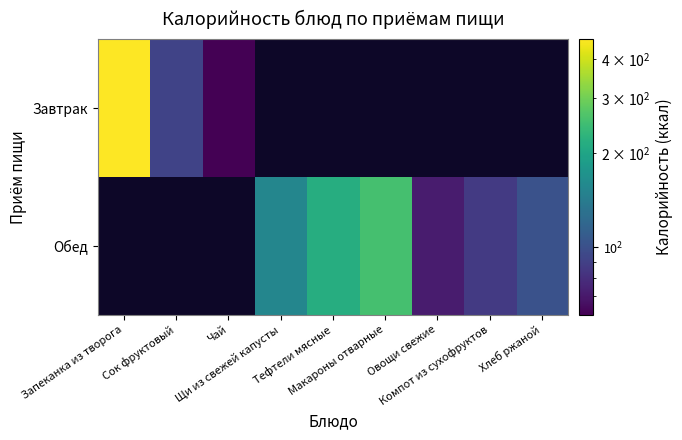

At how many categories does at least one series exceed 276?

1